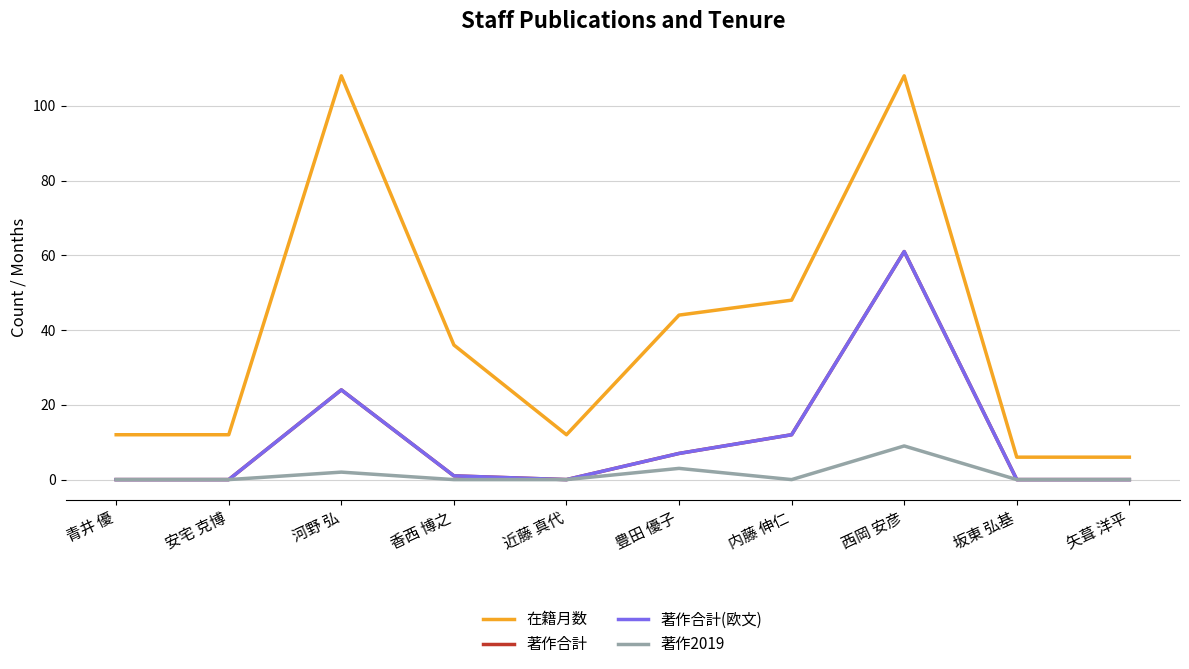

What is the difference between the maximum and second lowest values in the 在籍月数 series?

102